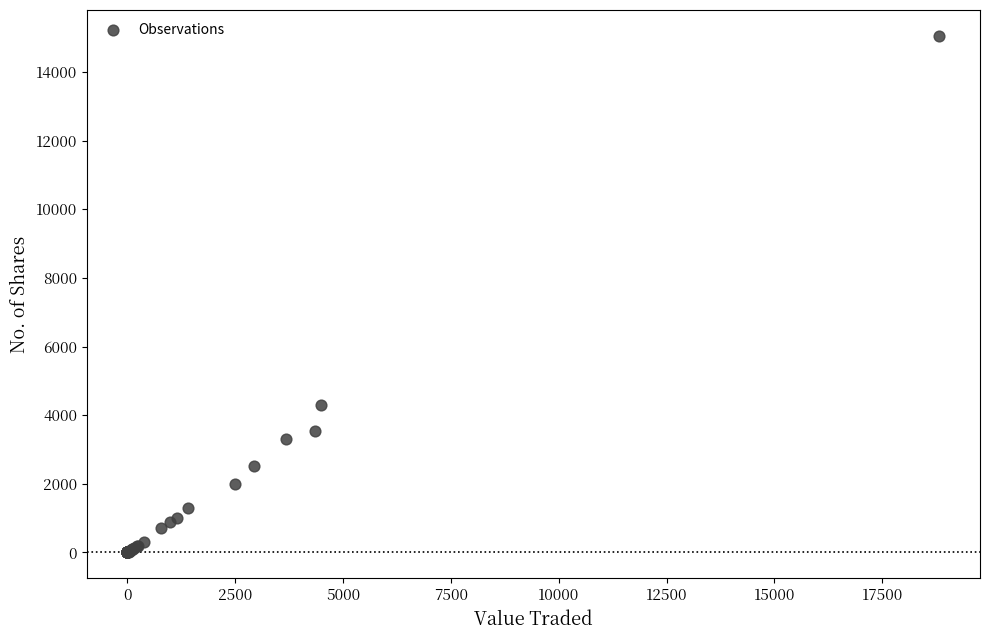

What Y value in the scatter plot is closest to 7528?

4301